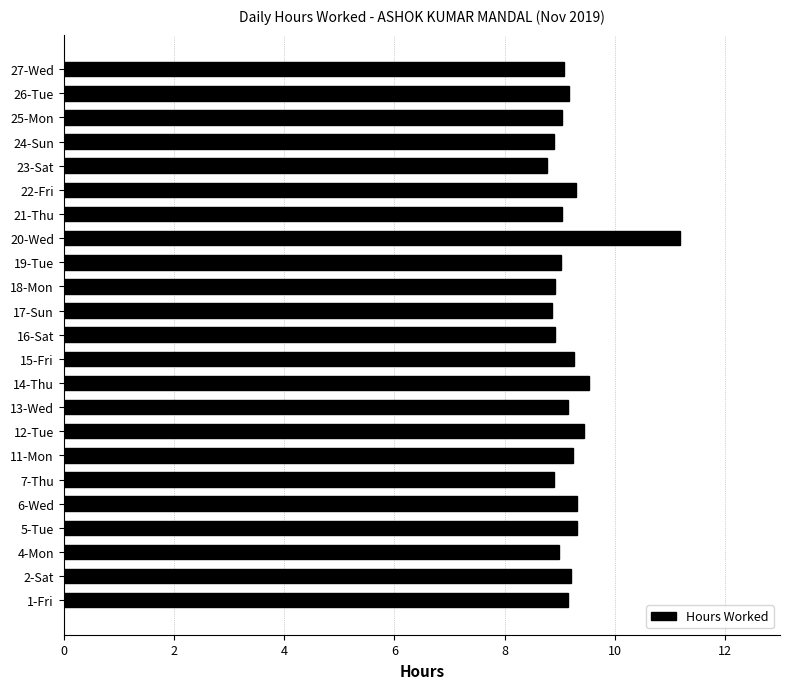

How many series are shown in this chart?

1